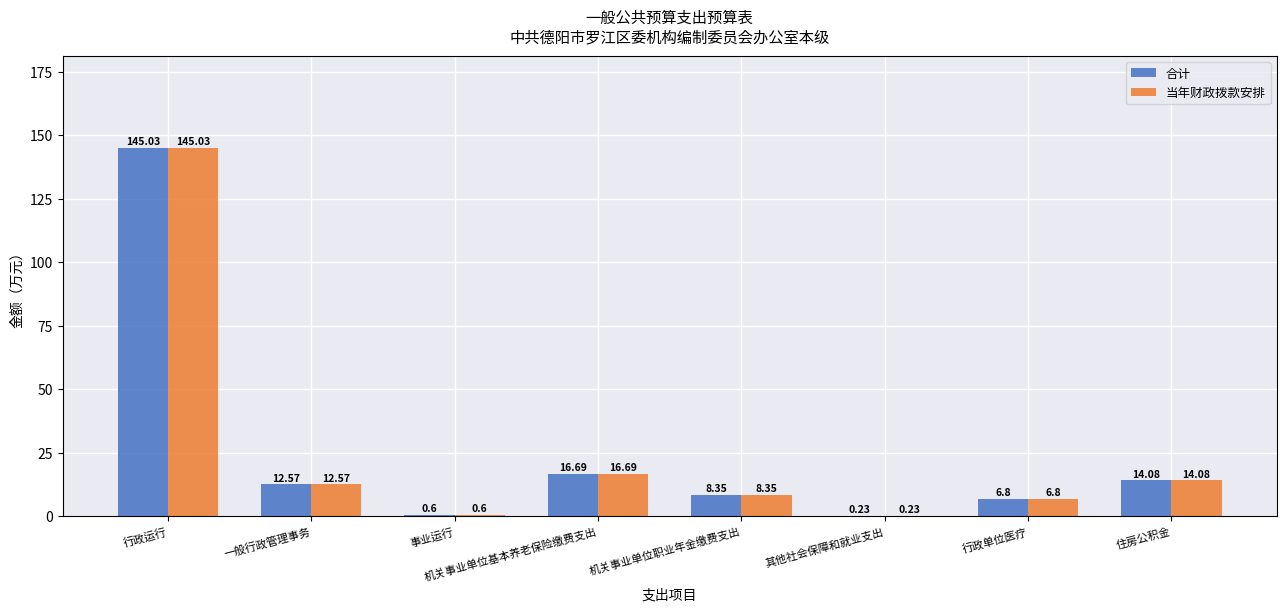

The value of 合计 at 机关事业单位基本养老保险缴费支出 is 29.5. True or false?

False